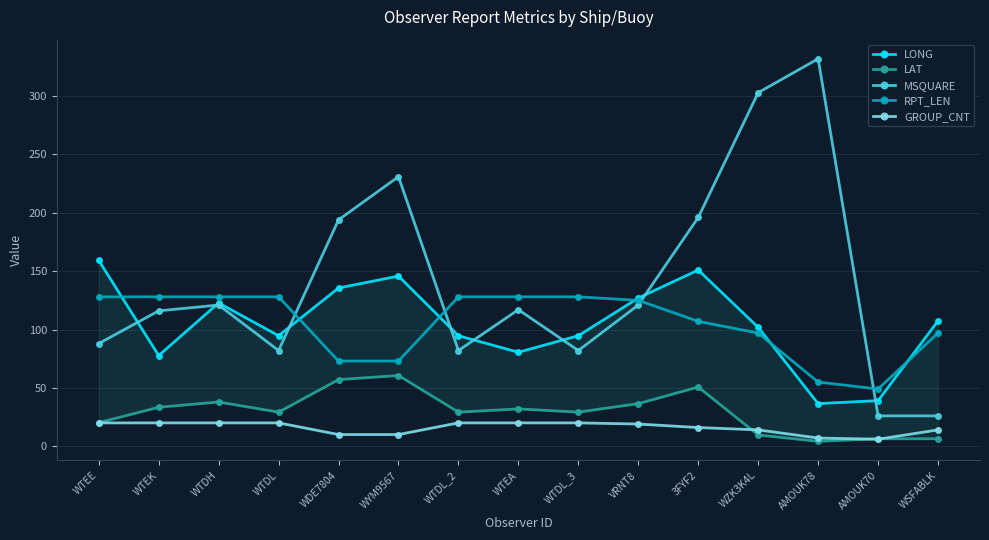

How many interior local valleys does the GROUP_CNT series have?

1